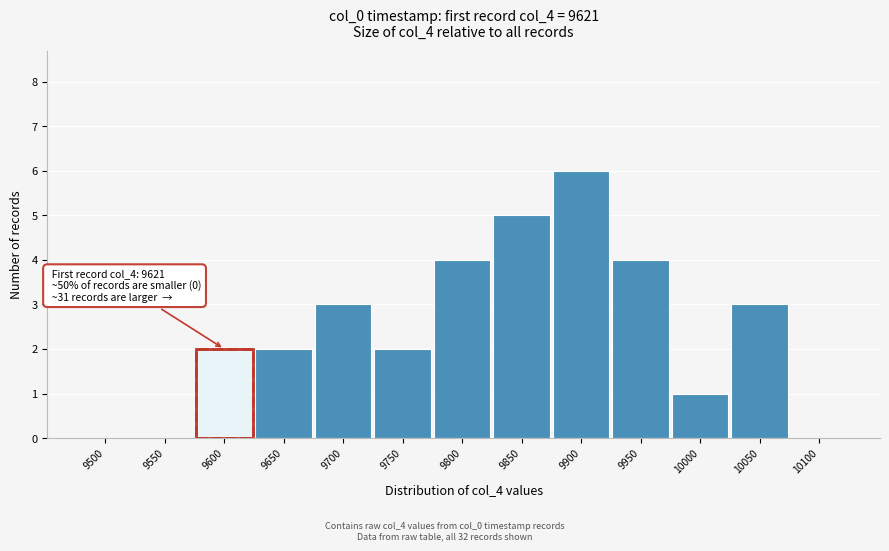

Reading left to right, list all the values displayed in this chart.

9500=0	9550=0	9600=2	9650=2	9700=3	9750=2	9800=4	9850=5	9900=6	9950=4	10000=1	10050=3	10100=0